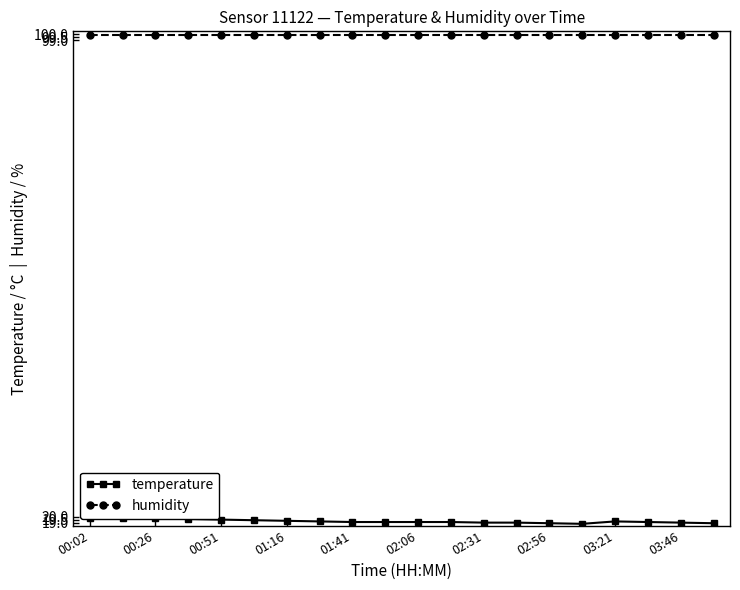

What is the value of the temperature point at the 4th from the left?

19.6